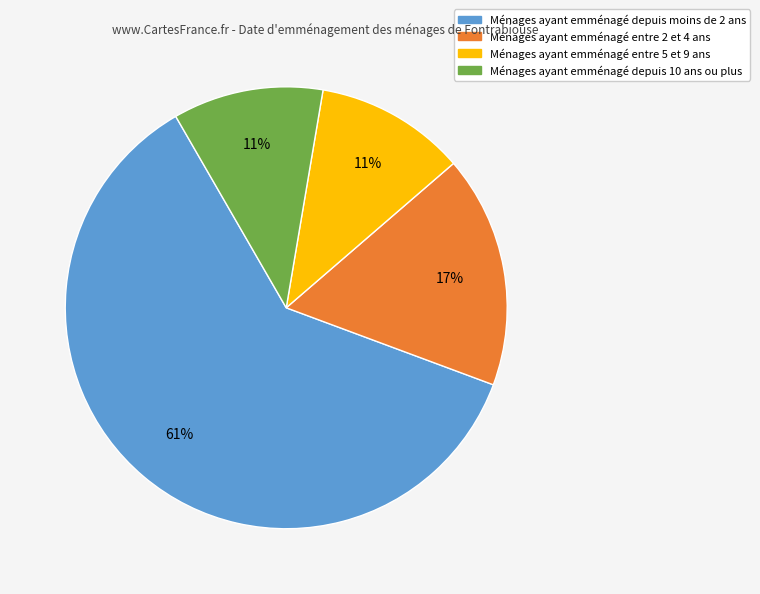

Count the number of slices in the pie.

4